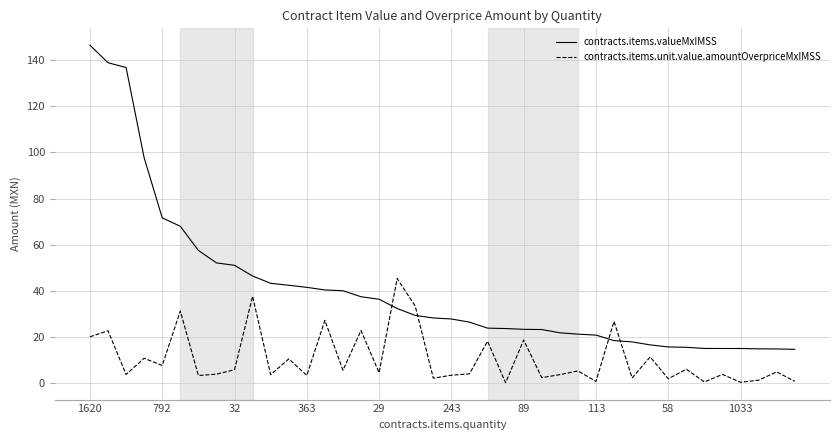

Rank the series by their maximum value, from highest to lowest.

contracts.items.valueMxIMSS, contracts.items.unit.value.amountOverpriceMxIMSS